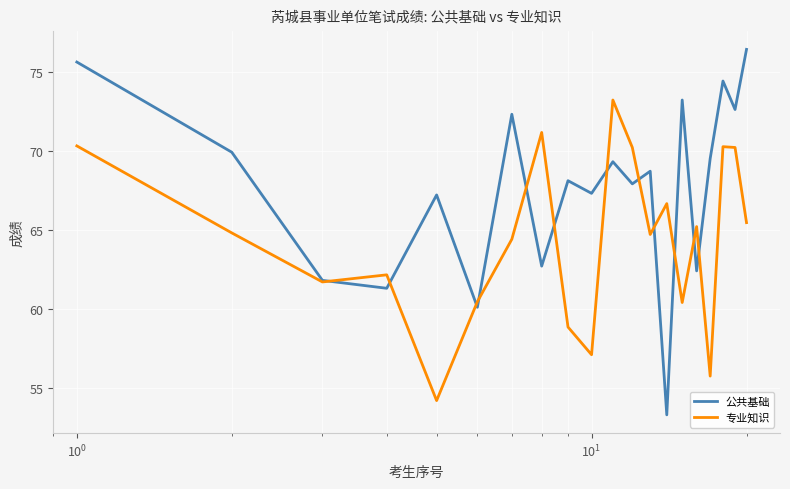

True or false: 公共基础 and 专业知识 cross at least once.

True